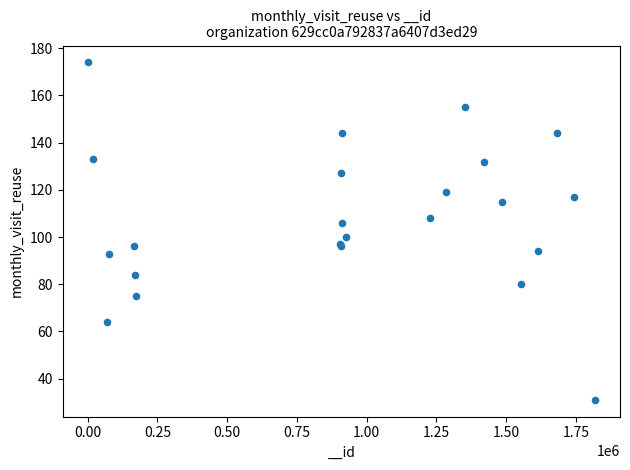

What Y value in the scatter plot is closest to 102?

100